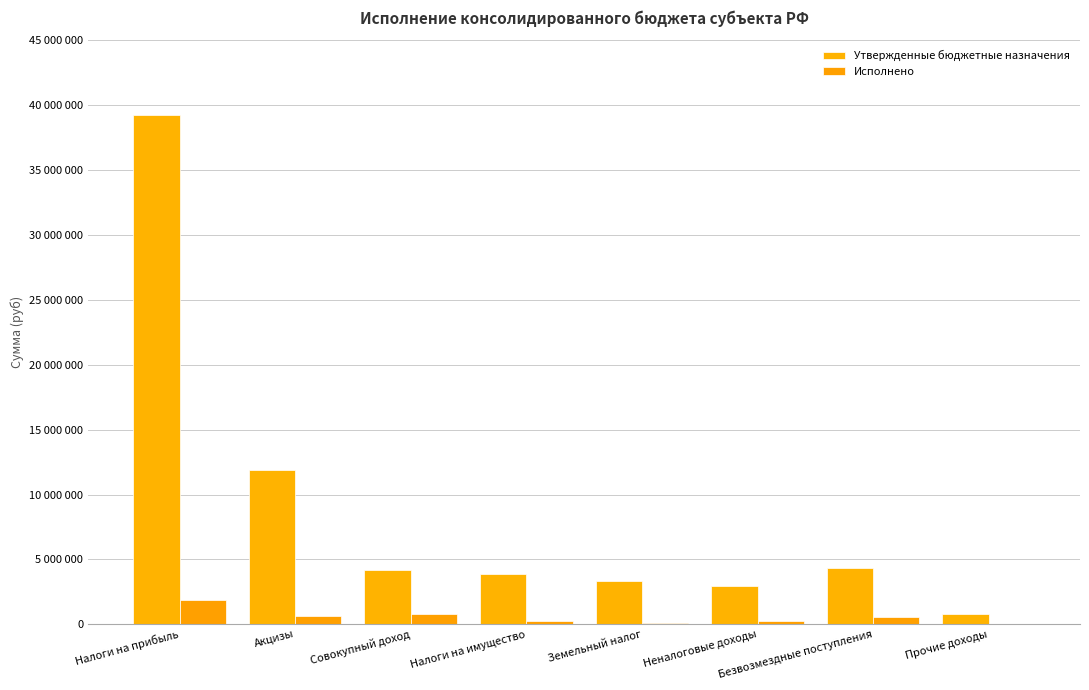

What is the average value of the Утвержденные бюджетные назначения series?

8838262.5